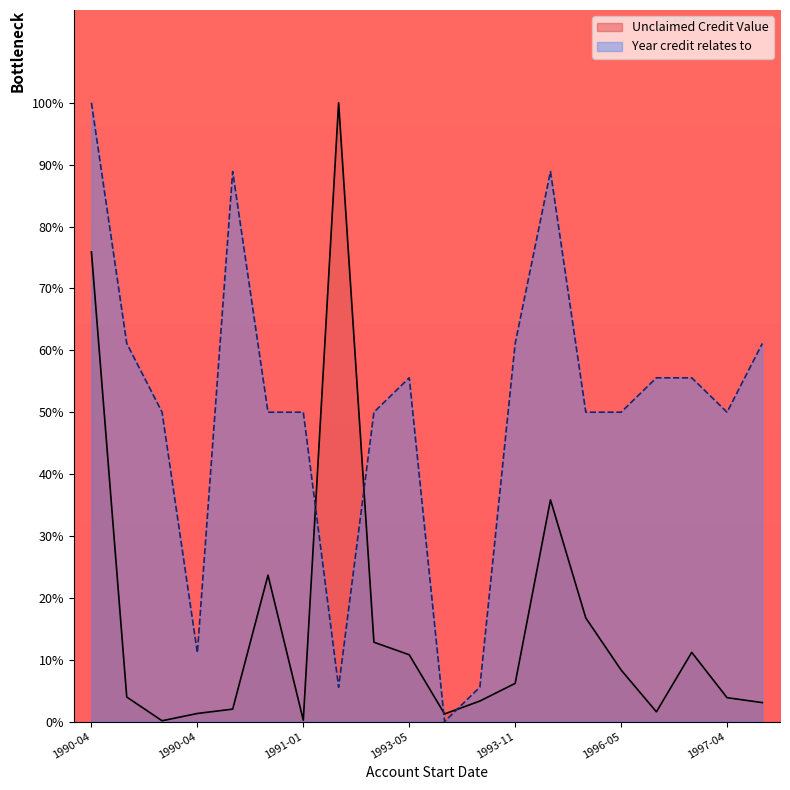

At which label is Year credit relates to closest to 50?

1990-04-01